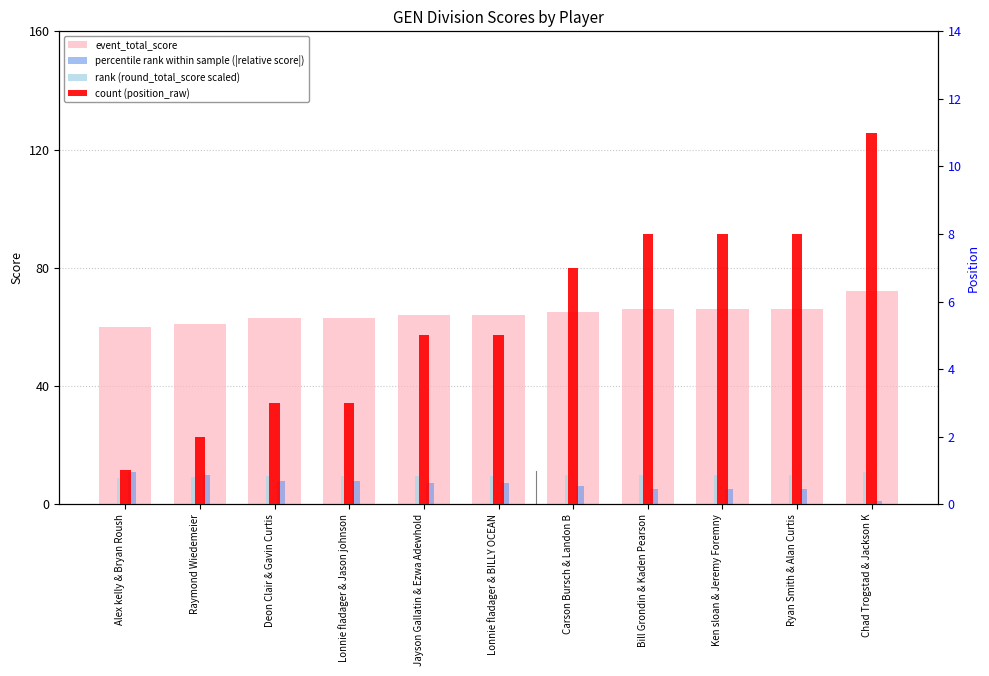

What is the difference between the maximum and minimum values in the rank (round_total_score scaled) series?

1.8